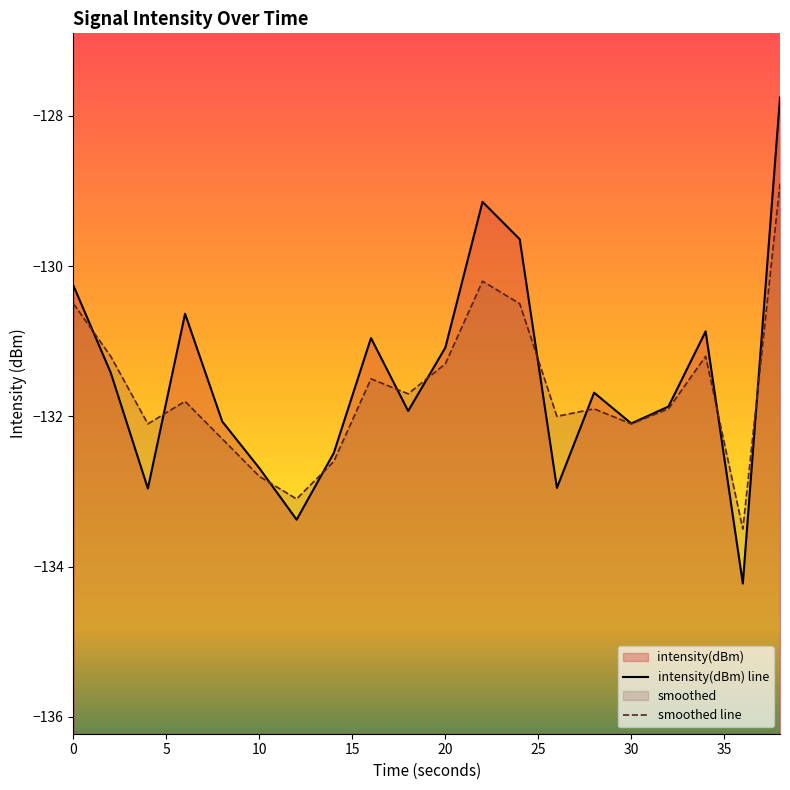

Which series ends up on top after the final intersection of intensity(dBm) and smoothed?

intensity(dBm)